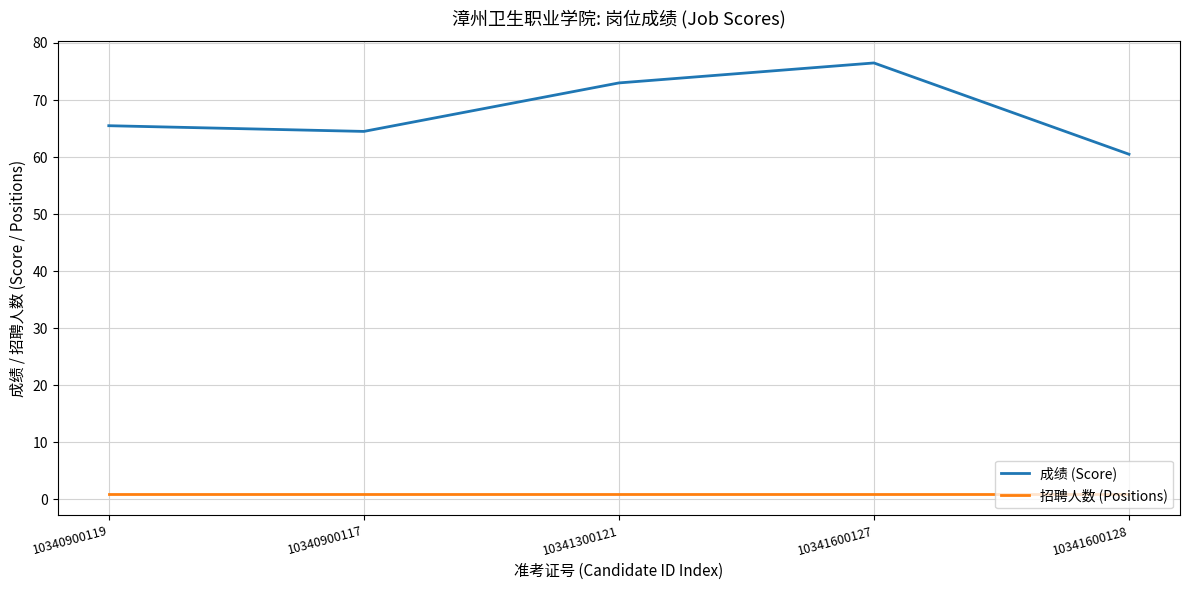

Reading left to right, list all the values displayed in this chart.

成绩 (Score): 10340900119=65.5	10340900117=64.5	10341300121=73.0	10341600127=76.5	10341600128=60.5
招聘人数 (Positions): 10340900119=1.0	10340900117=1.0	10341300121=1.0	10341600127=1.0	10341600128=1.0